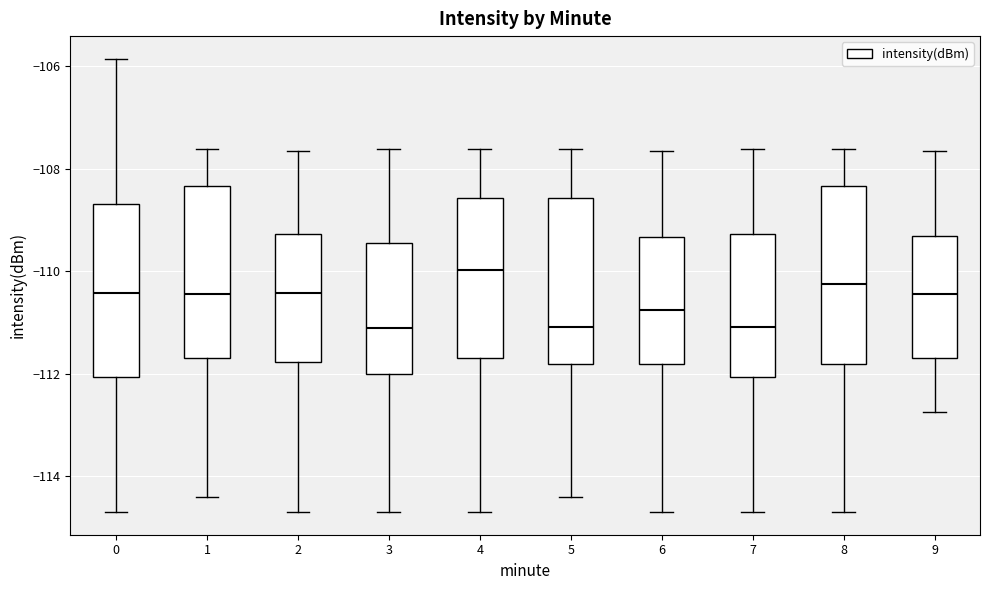

Reading left to right, read every box against the y-axis: the position of its median line, the range the box covers, and the ends of its whiskers. The values are not printed on the chart, so give them approximately, as read against the axis.

0: median -110.4, box -112.0 to -108.6, whiskers -114.6 to -105.8
1: median -110.4, box -111.6 to -108.4, whiskers -114.4 to -107.6
2: median -110.4, box -111.8 to -109.2, whiskers -114.6 to -107.6
3: median -111.2, box -112.0 to -109.4, whiskers -114.6 to -107.6
4: median -110.0, box -111.6 to -108.6, whiskers -114.6 to -107.6
5: median -111.0, box -111.8 to -108.6, whiskers -114.4 to -107.6
6: median -110.8, box -111.8 to -109.4, whiskers -114.6 to -107.6
7: median -111.0, box -112.0 to -109.2, whiskers -114.6 to -107.6
8: median -110.2, box -111.8 to -108.4, whiskers -114.6 to -107.6
9: median -110.4, box -111.6 to -109.4, whiskers -112.8 to -107.6